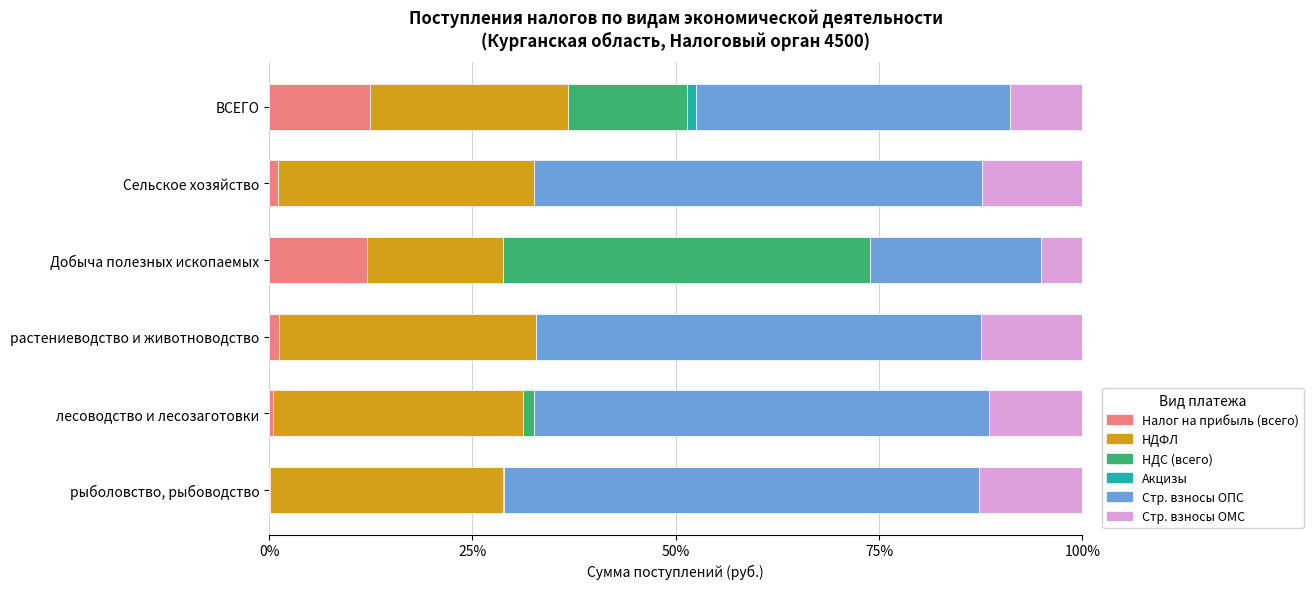

The Налог на прибыль (всего) series shows 18.1 at ВСЕГО. True or false?

False